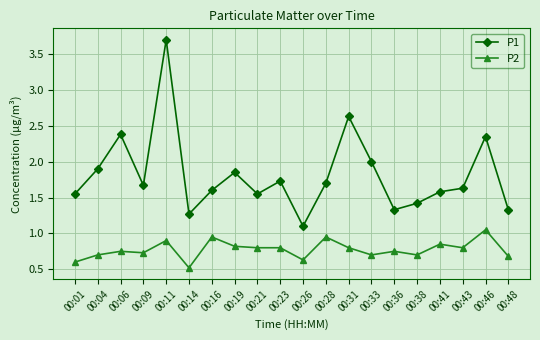

What is the value of the P2 point at the 4th from the left?

0.7